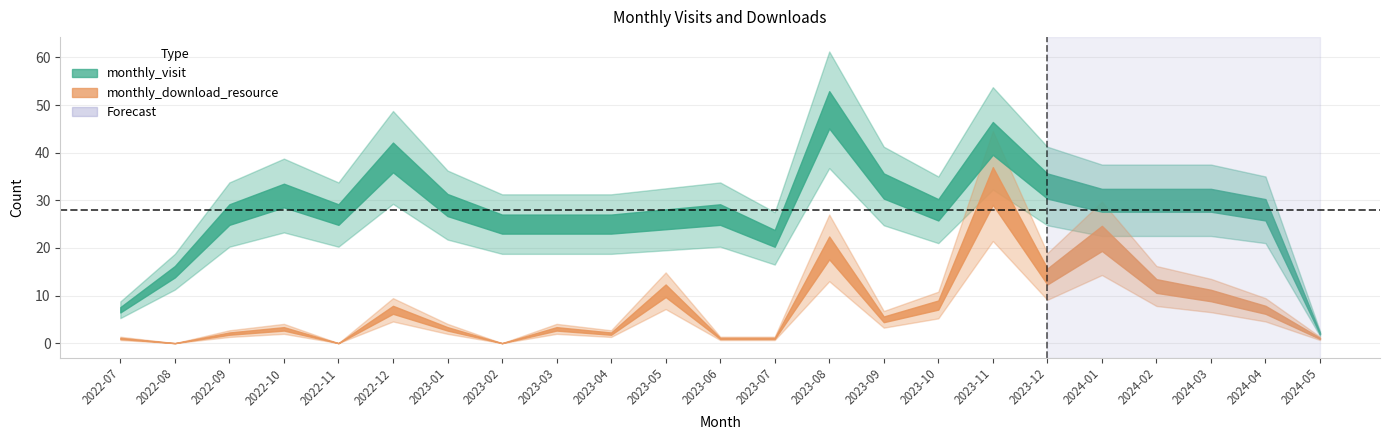

What is the difference between the maximum and minimum values in the monthly_download_resource series?

33